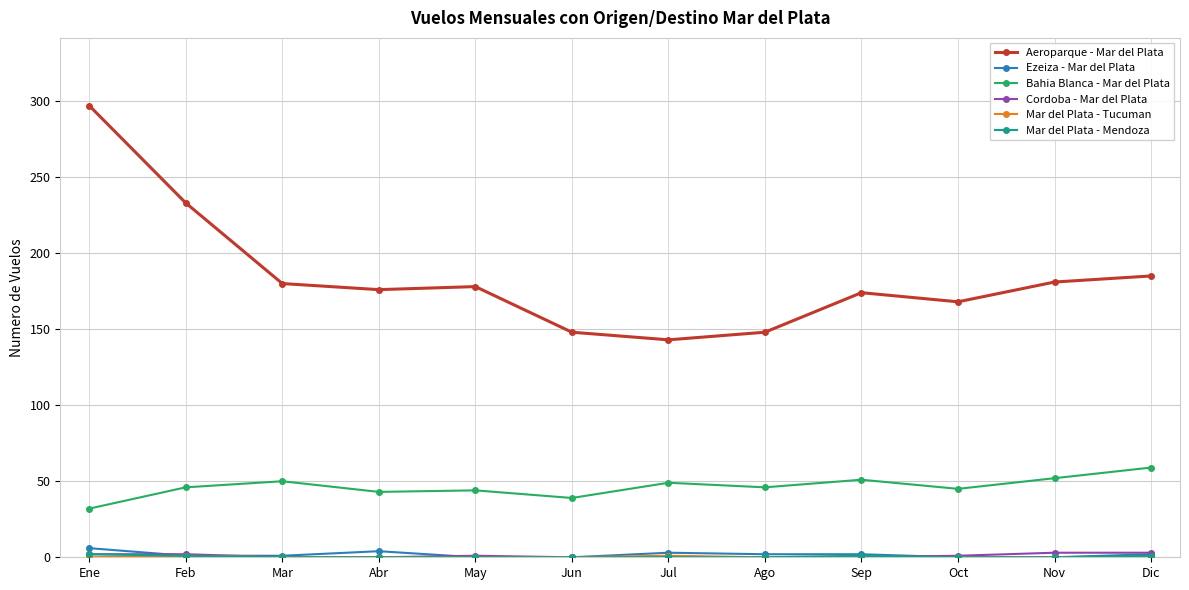

What is the maximum value shown in the chart?

297